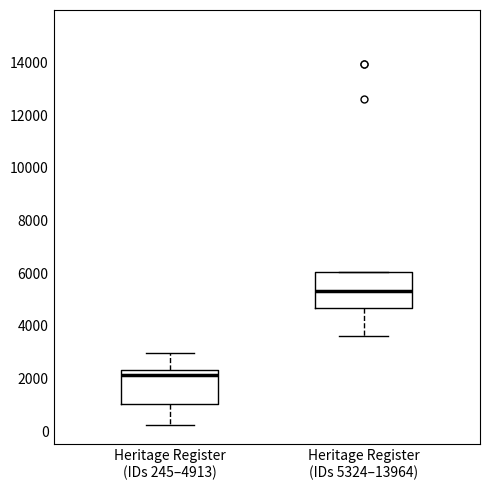

Which box has the highest median line?

Heritage Register (IDs 5324–13964)